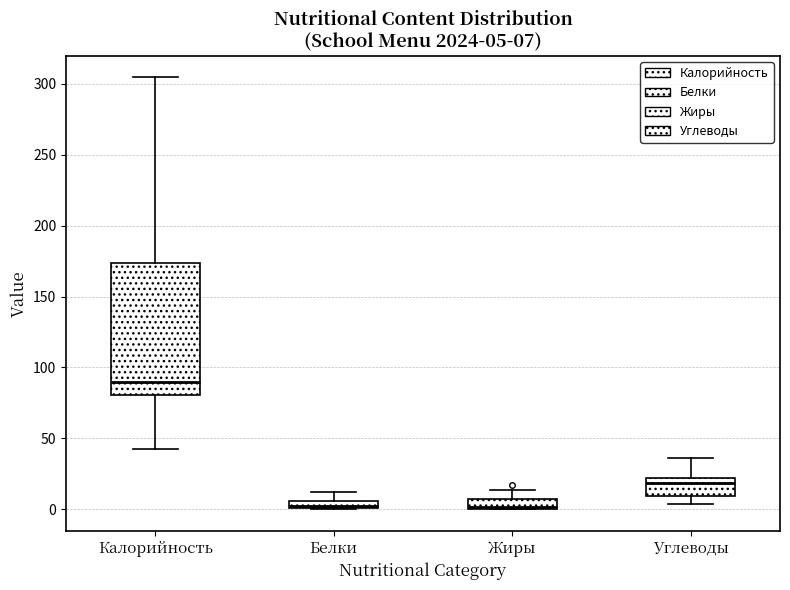

Which box is the tallest, from its lower edge to its upper edge?

Калорийность